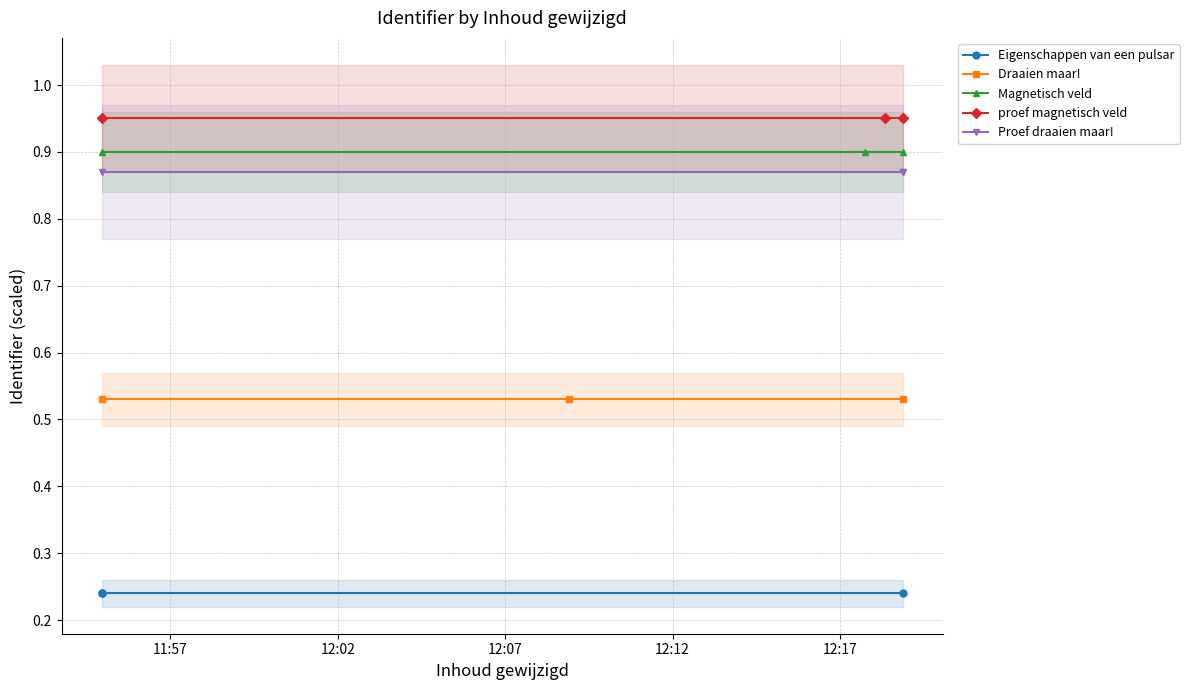

List the series in order of their peak value, lowest first.

Eigenschappen van een pulsar, Draaien maar!, Proef draaien maar!, Magnetisch veld, proef magnetisch veld